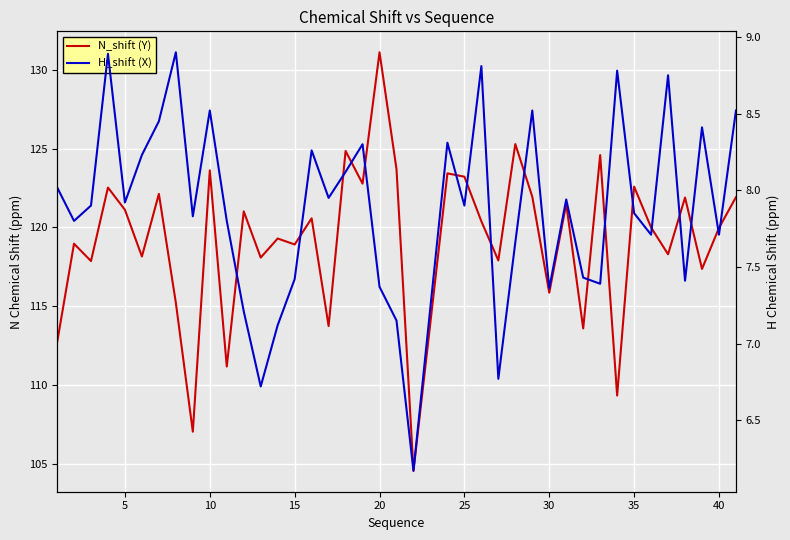

What is the difference between the maximum and minimum values in the H_shift (X) series?

2.7